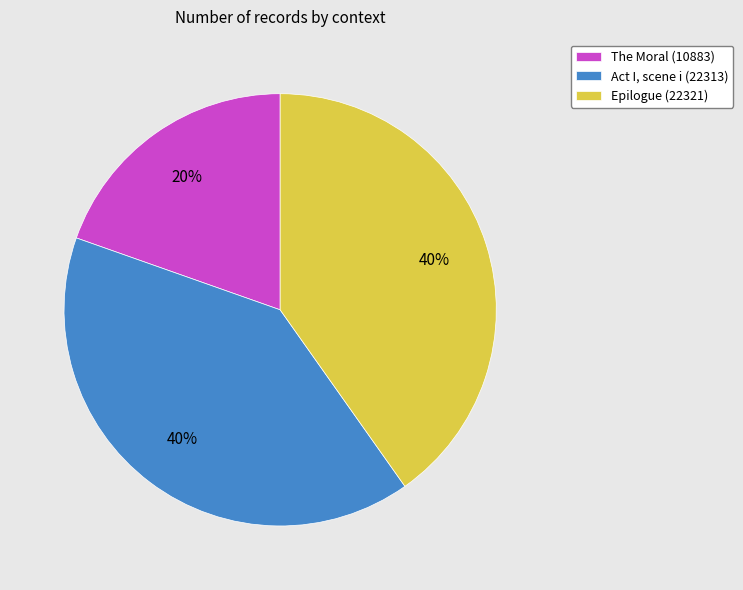

Combined, do Act I, scene i (22313) and Epilogue (22321) account for over 50%?

Yes